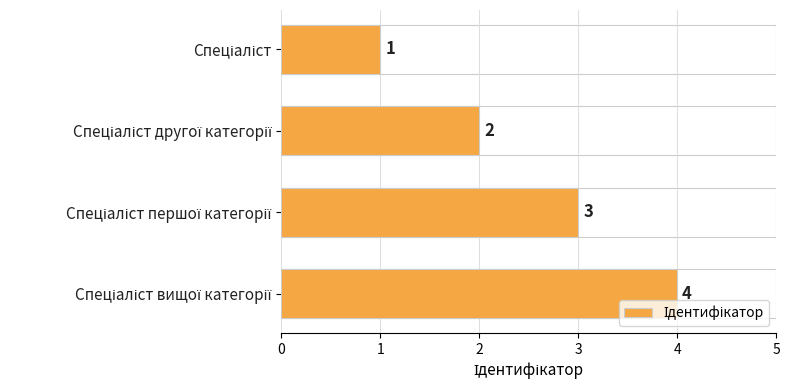

Count the values in the range 2 to 4.

3